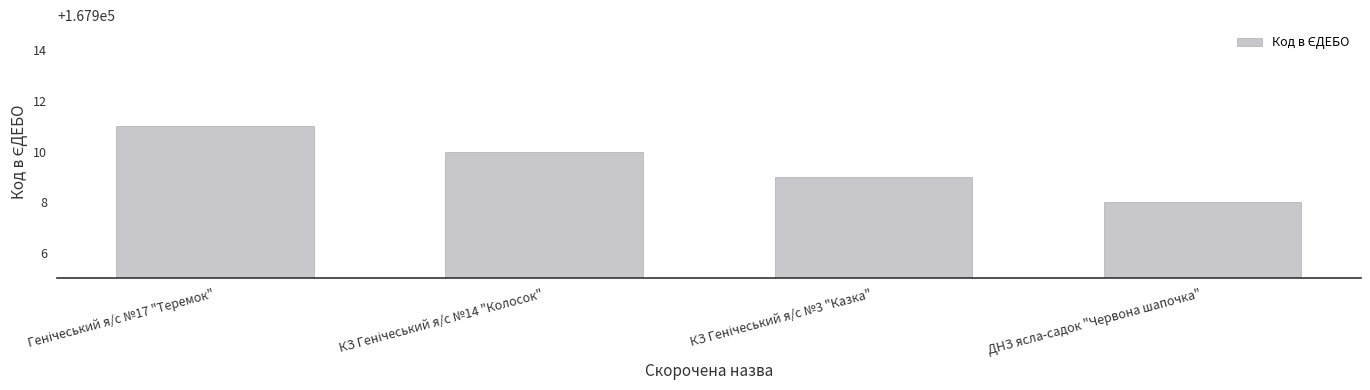

What is the average value?

167910